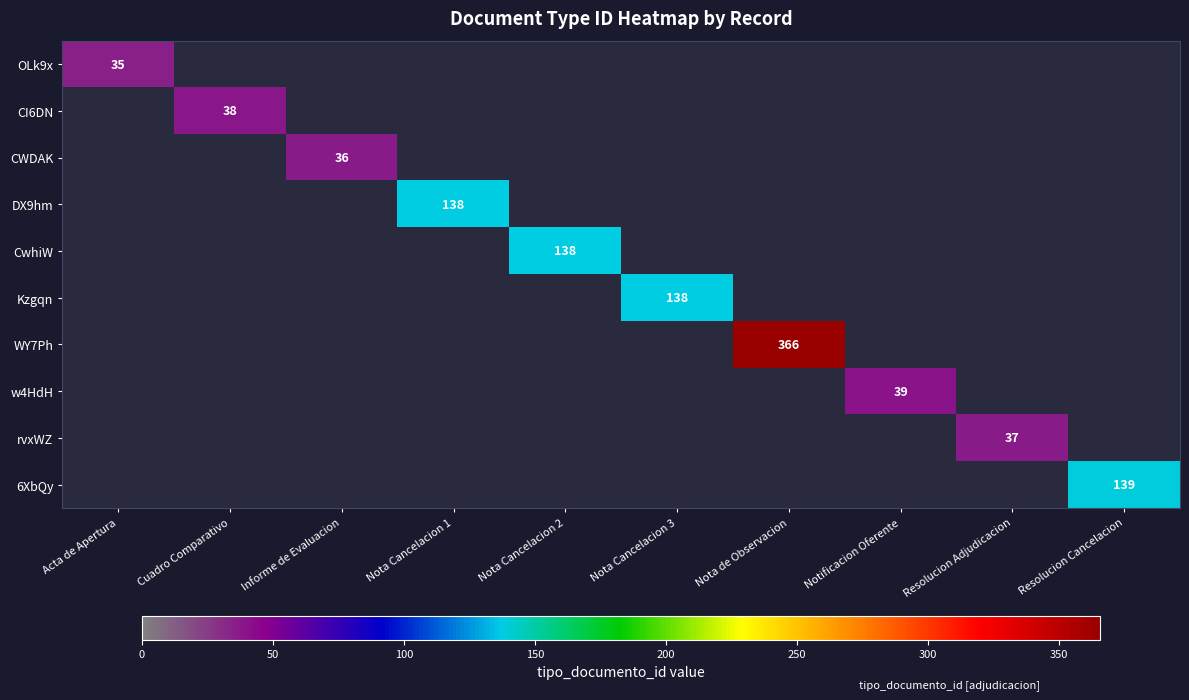

The CwhiW series shows 209 at Nota Cancelacion 2. True or false?

False